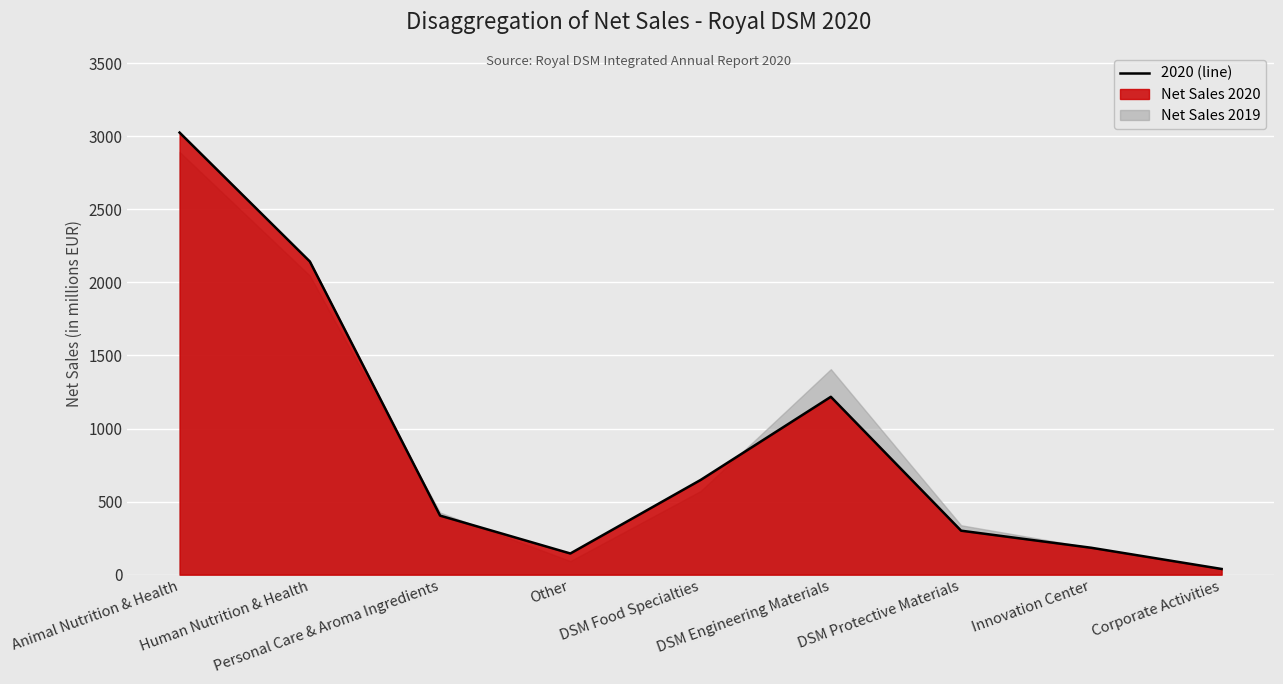

What is the sum of the values at Other and Human Nutrition & Health?

2288